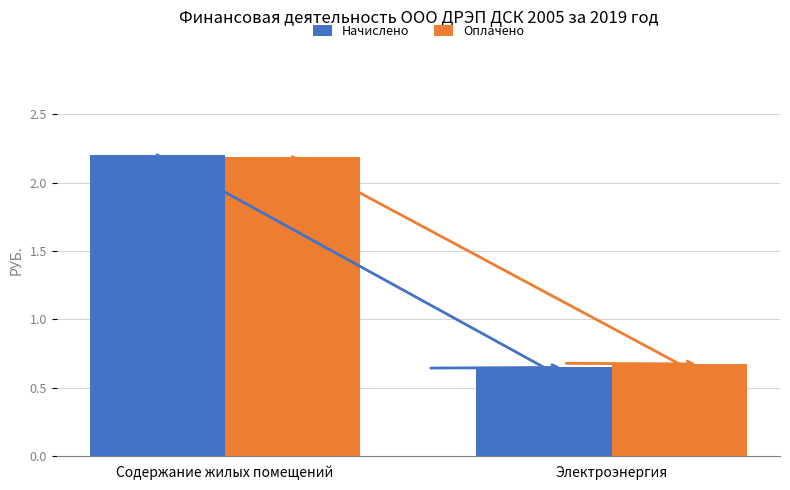

At Электроэнергия, list the series in order from smallest to largest.

Начислено, Оплачено